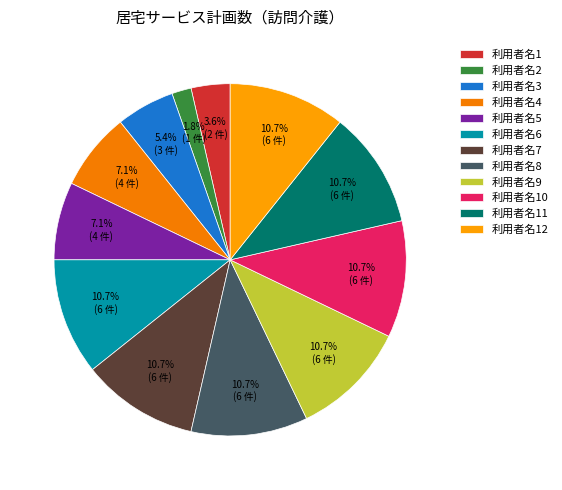

Count the number of slices in the pie.

12